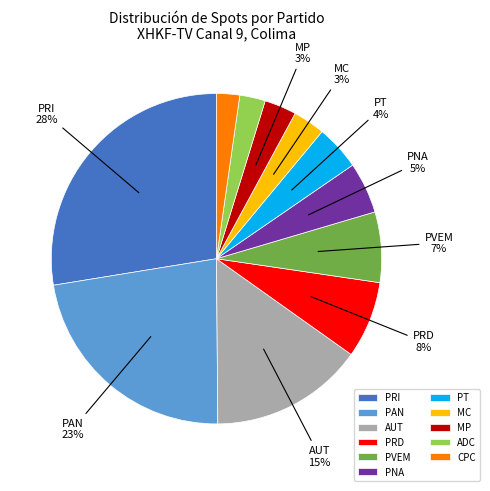

To the nearest percent, what is the combined percentage of MP and PVEM?

10%